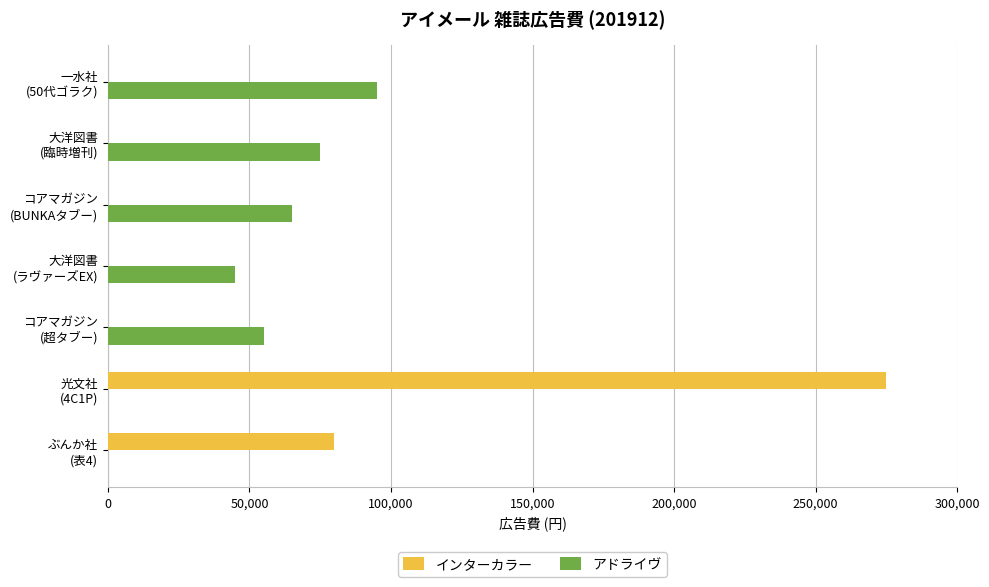

What is the sum of all アドライヴ values?

335000